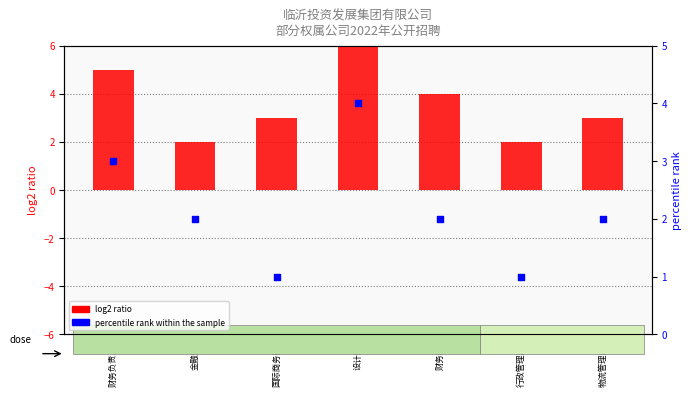

Which series has the largest total across all categories?

log2 ratio